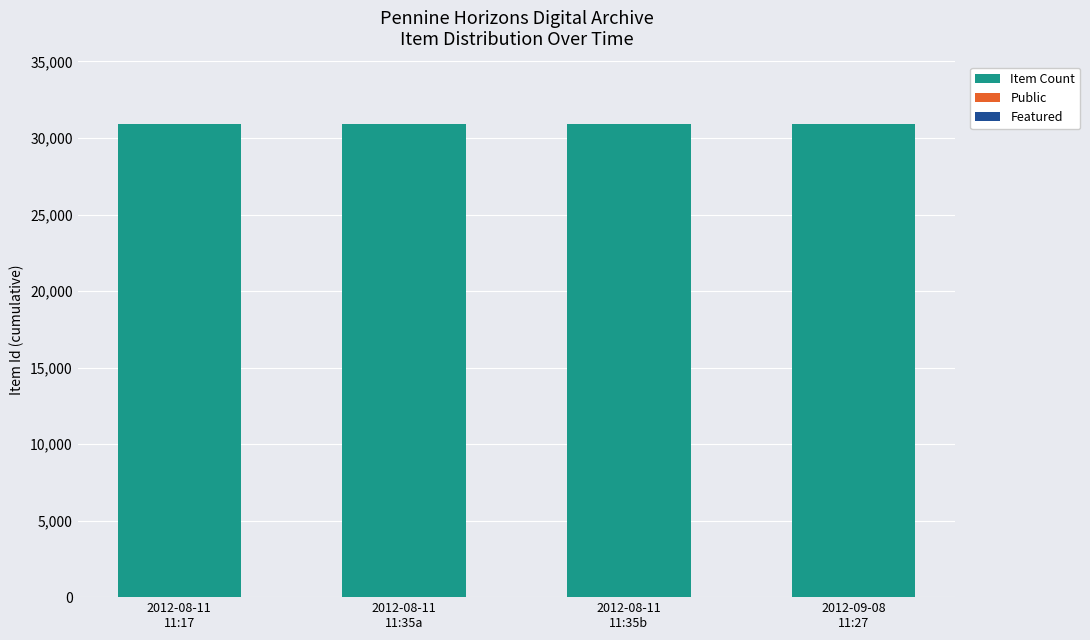

What is the sum of all Item Count values?

123570